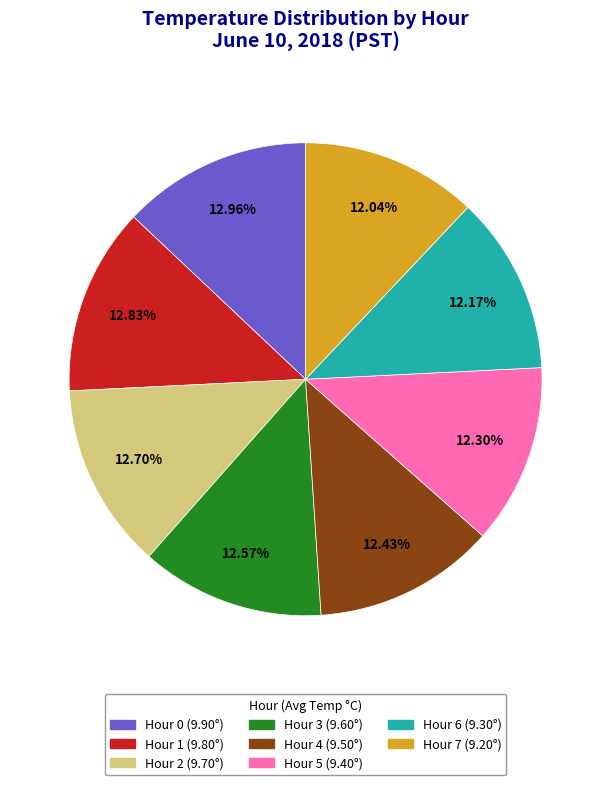

Is the sum of Hour 3 and Hour 0 greater than half?

No